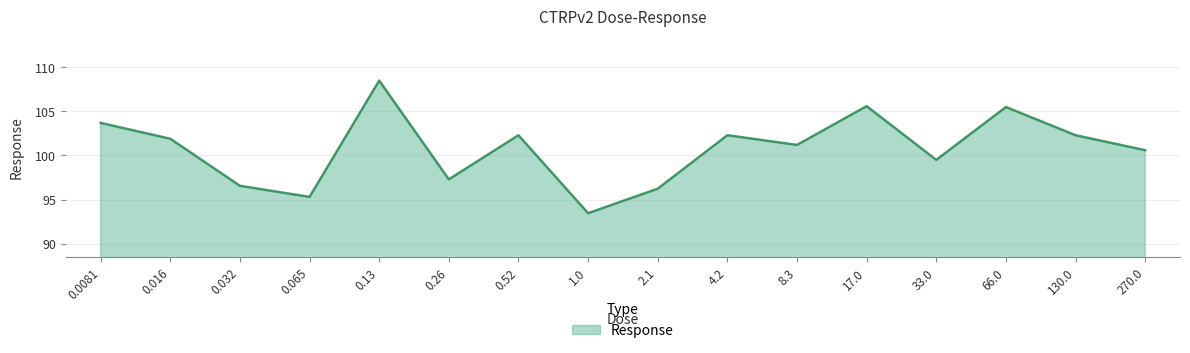

At which category does the data reach its first local valley?

0.065